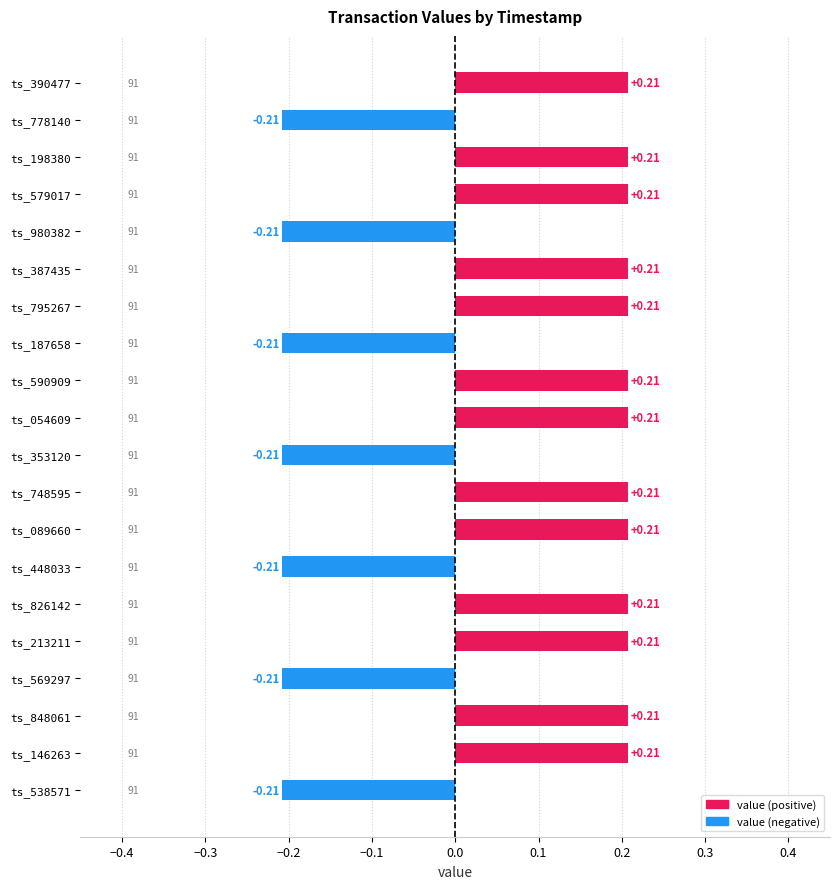

Between ts_213211 and ts_569297, which is larger?

ts_213211